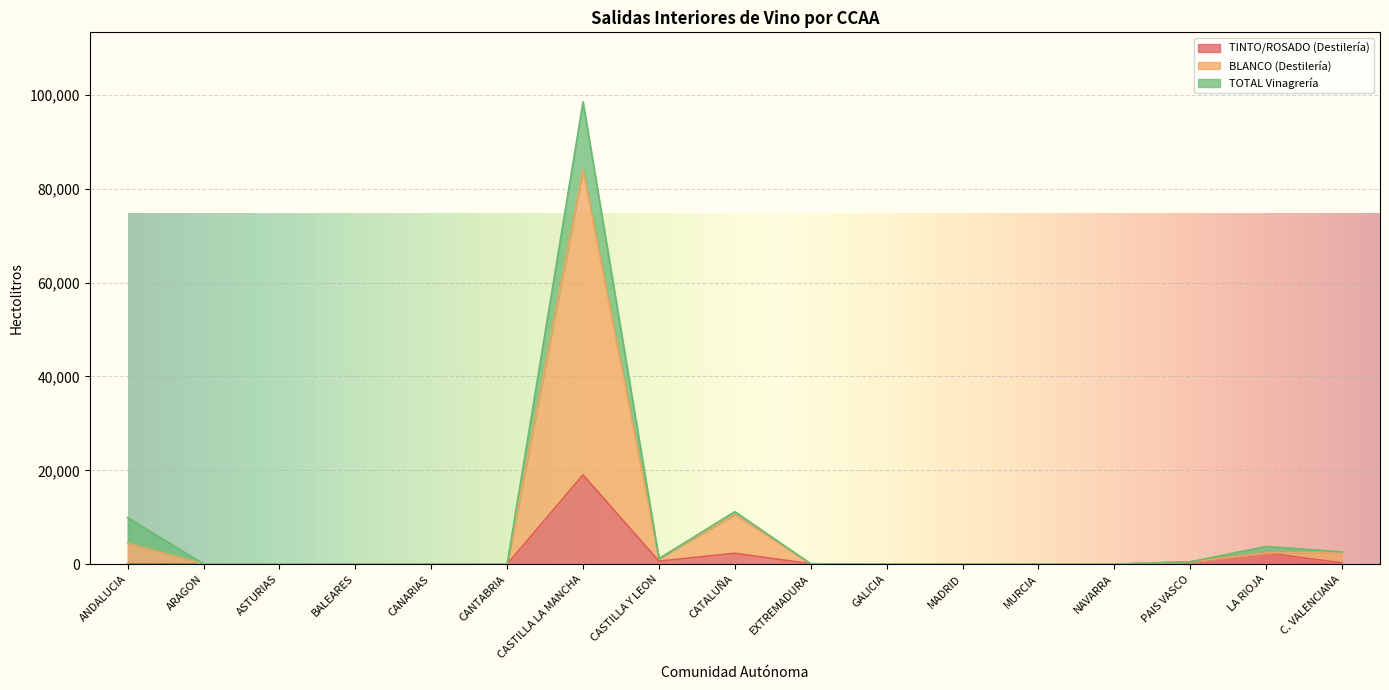

How many lines are shown in the chart?

3